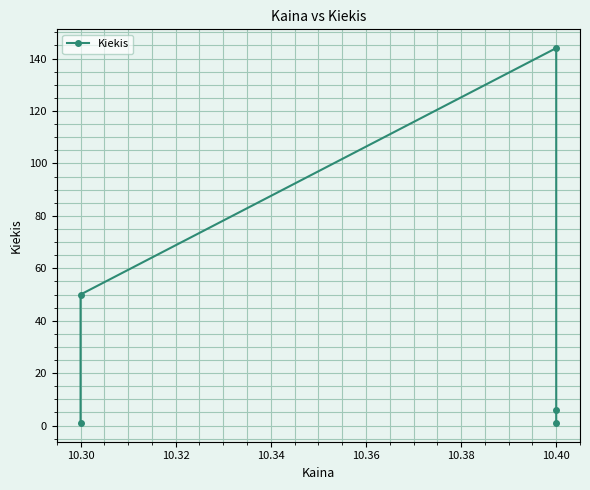

The value at 10.40 is 1. True or false?

False